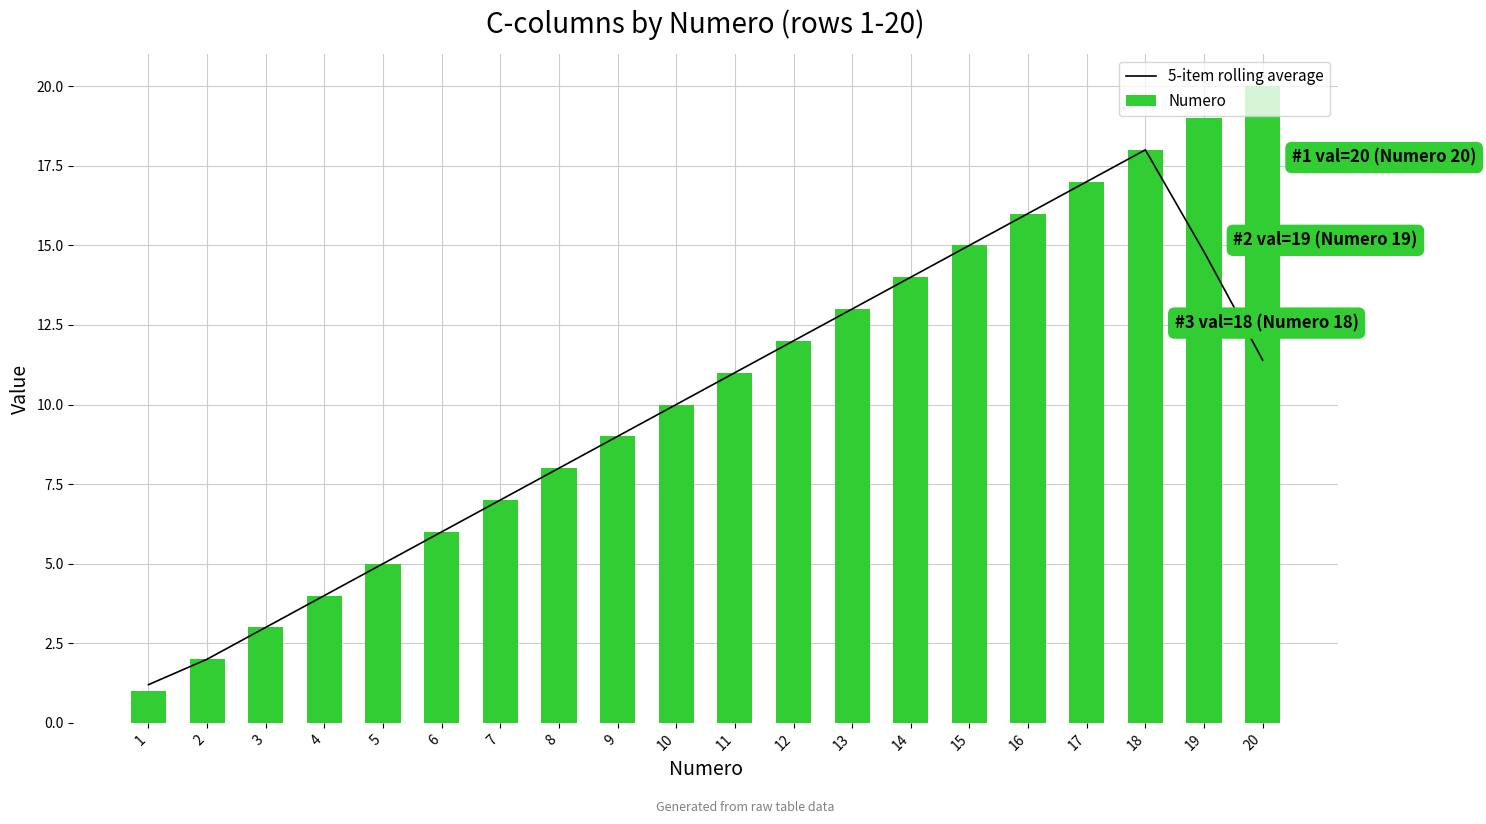

What is the difference between the second highest and minimum values in the Numero series?

18